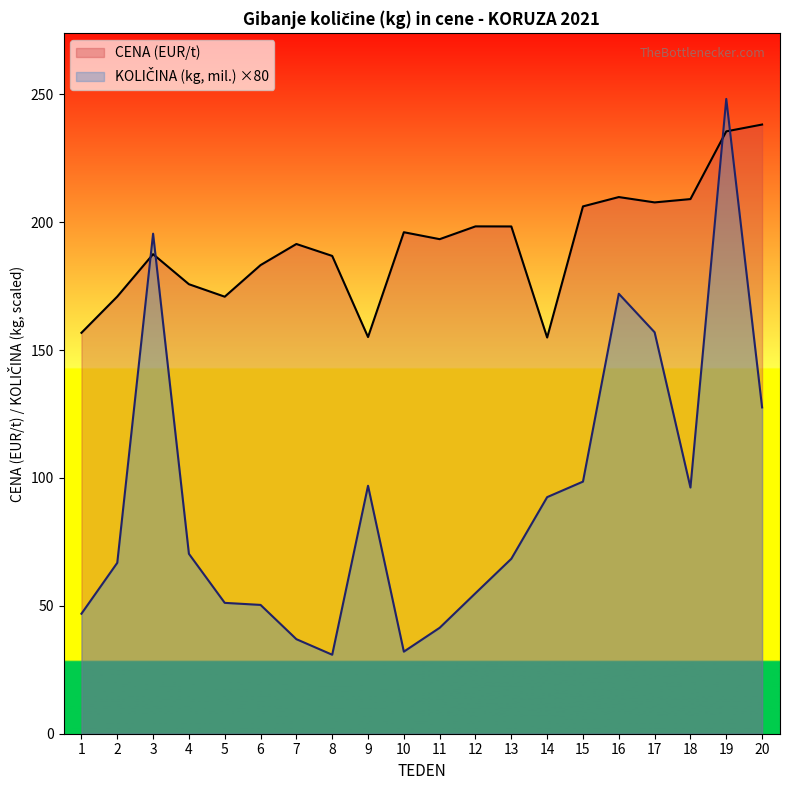

What is the lowest value of the CENA (EUR/t) series?

154.9